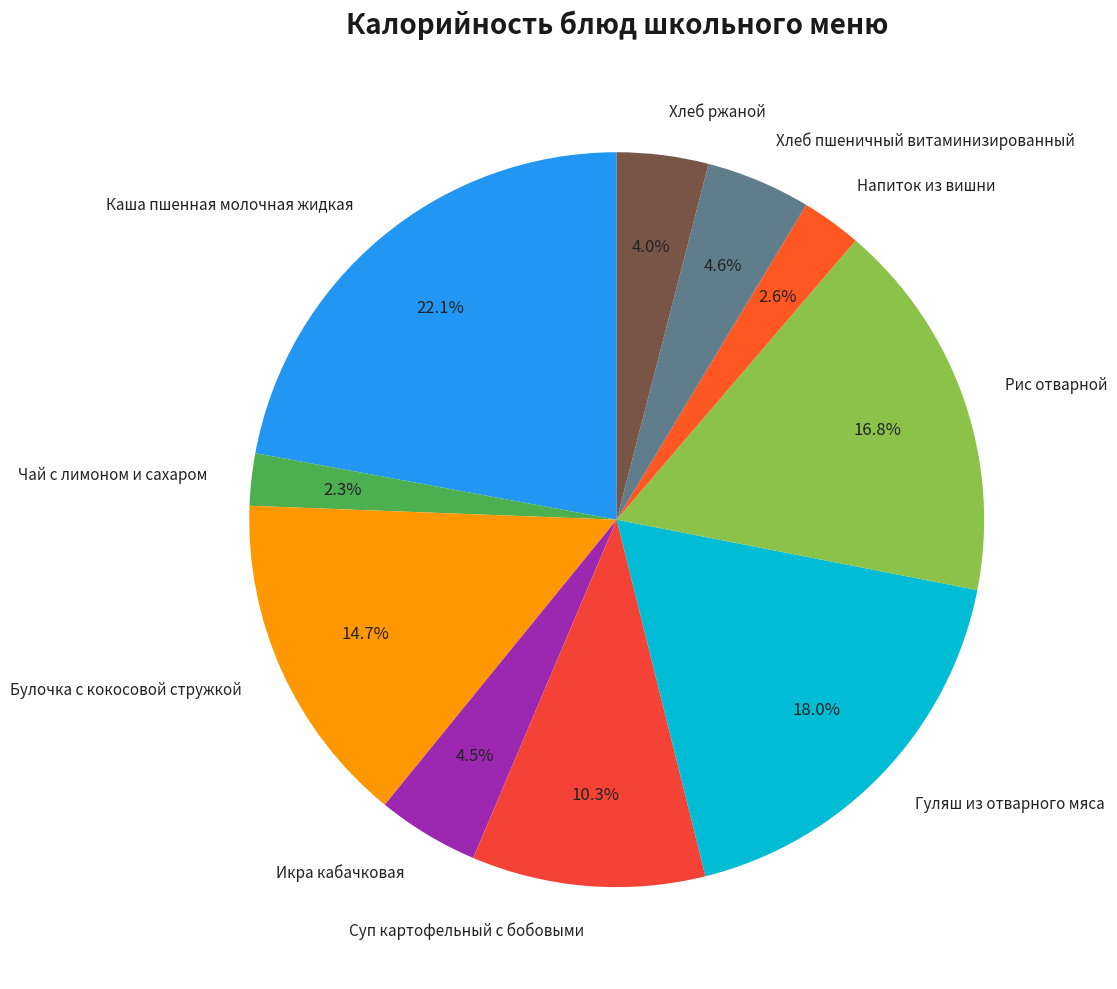

Which slice is the largest?

Каша пшенная молочная жидкая